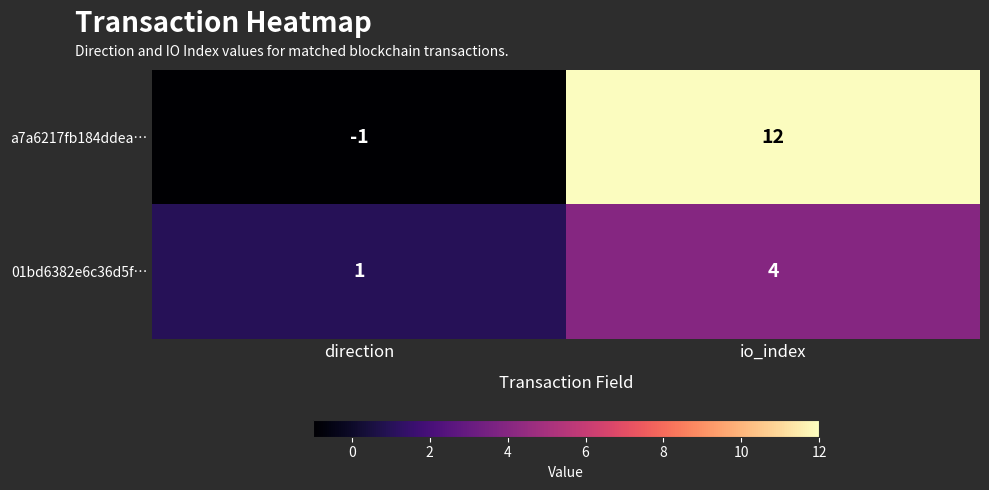

Rank the series by their maximum value, from lowest to highest.

01bd6382e6c36d5f…, a7a6217fb184ddea…